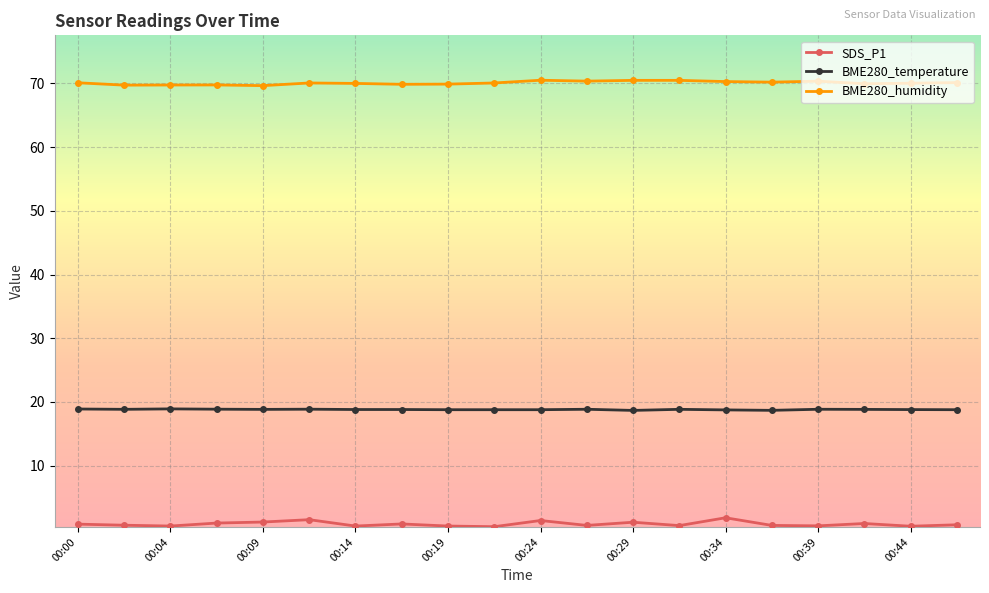

At how many categories does at least one series exceed 40?

20